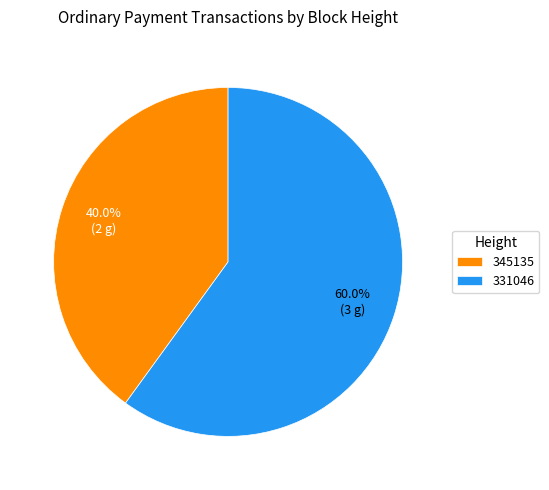

Which category accounts for the majority?

331046